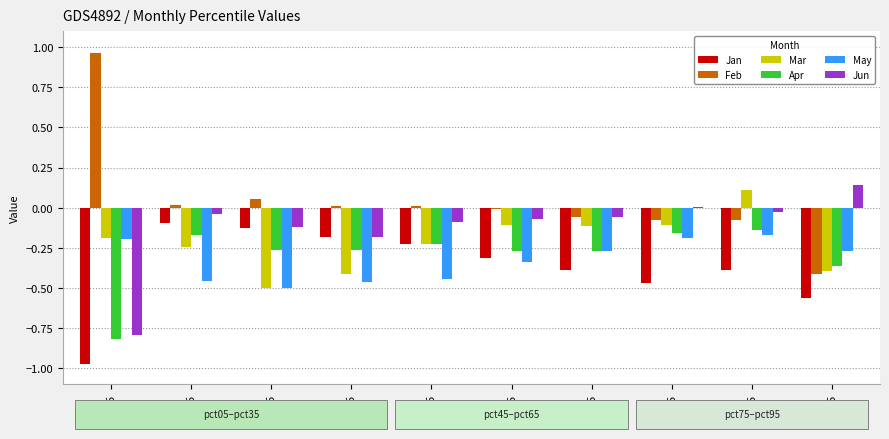

What is the sum of all Jun values?

-1.2